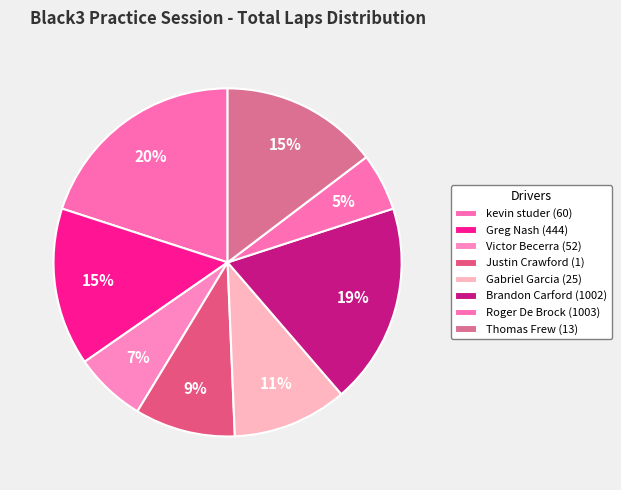

Which has a higher value, Thomas Frew (13) or kevin studer (60)?

kevin studer (60)